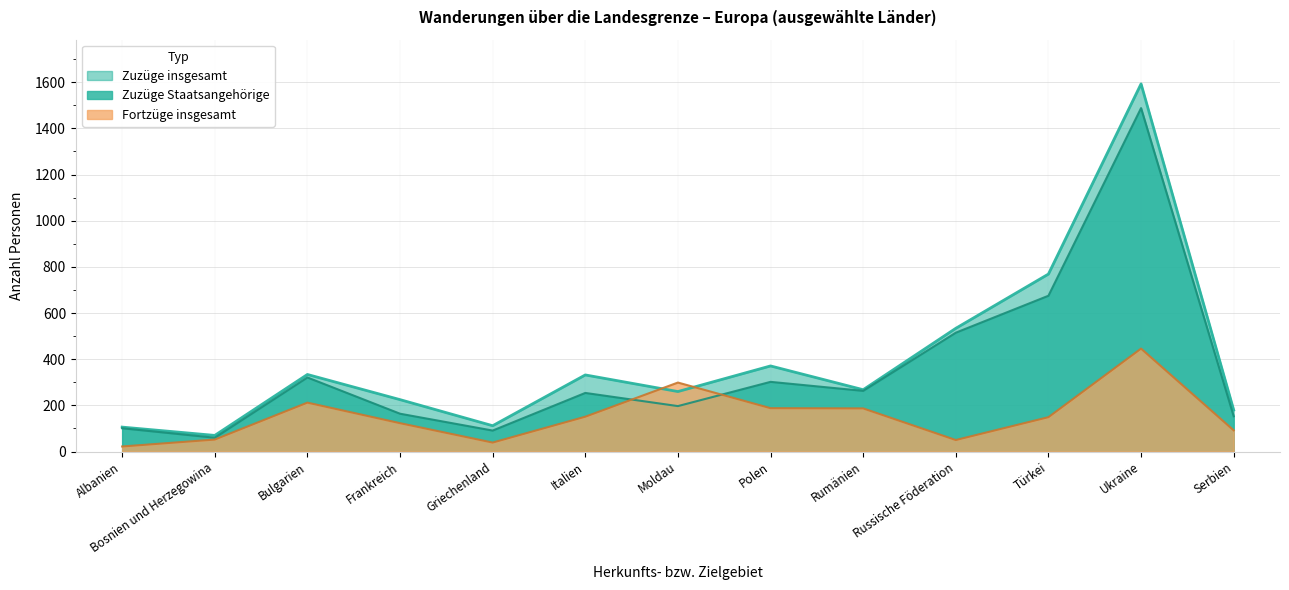

What is the label of the 1st point from the right?

Serbien